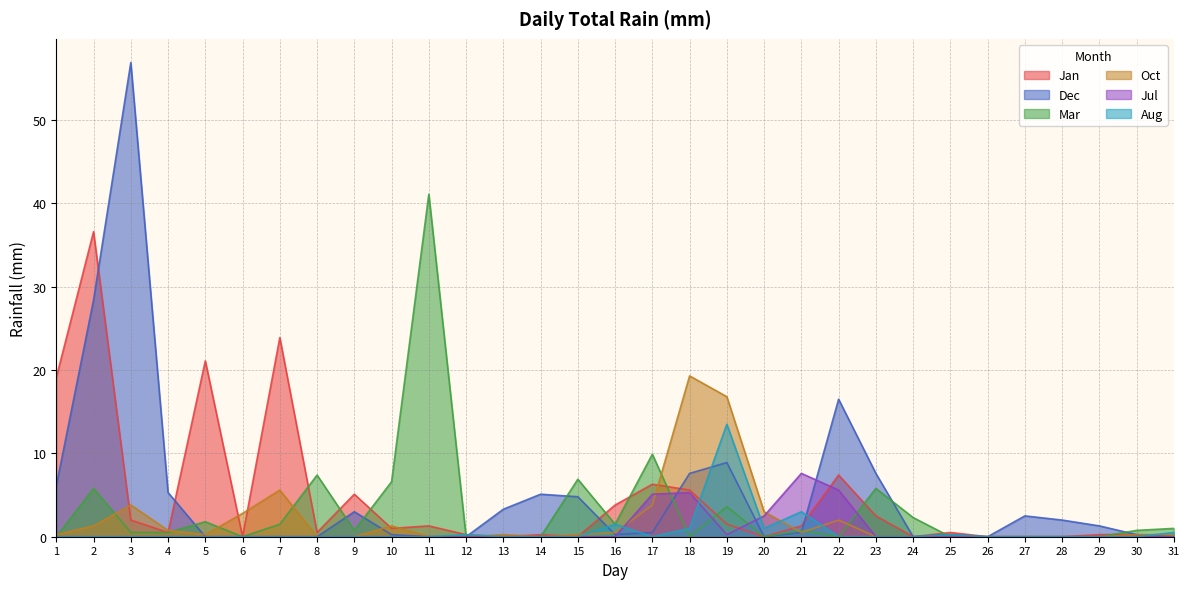

True or false: Aug and Oct cross at least once.

True